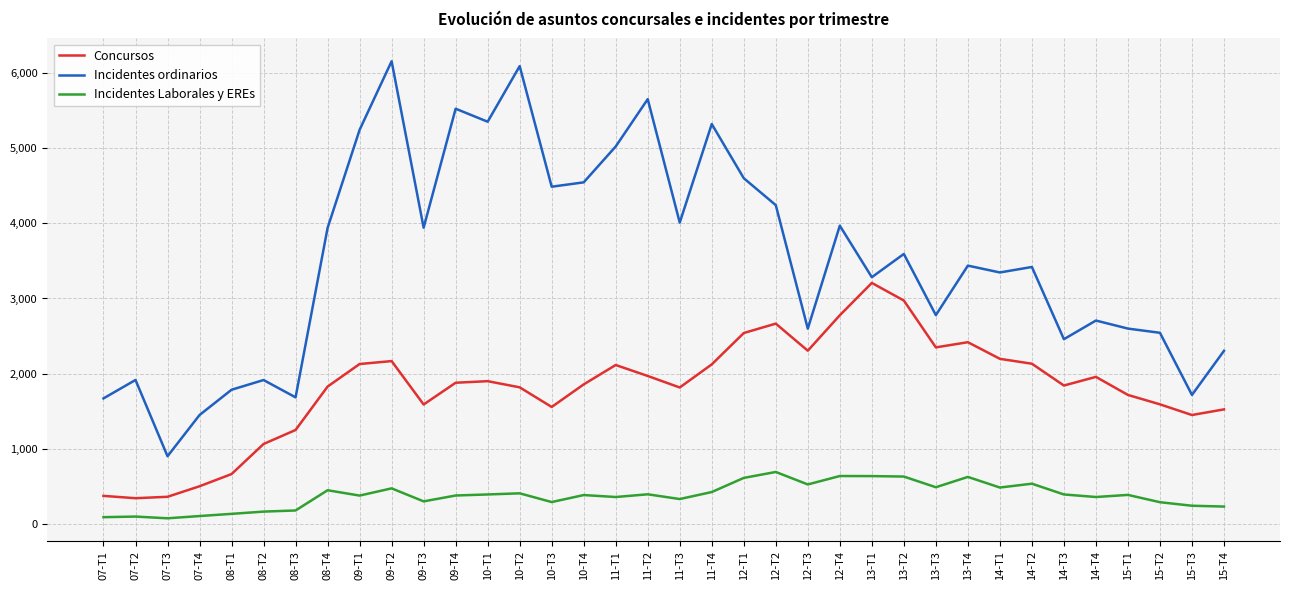

What is the difference between the maximum and minimum values in the Incidentes ordinarios series?

5251